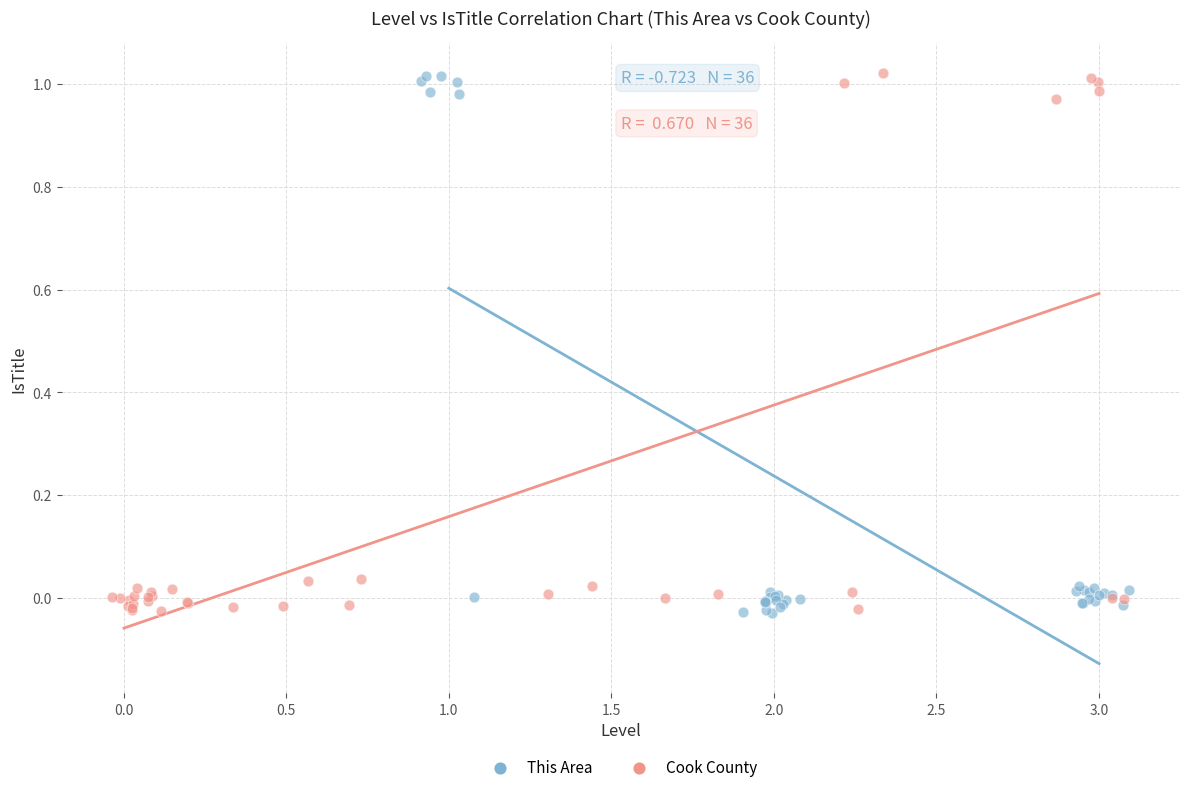

What are all the series names shown in the legend?

This Area, Cook County